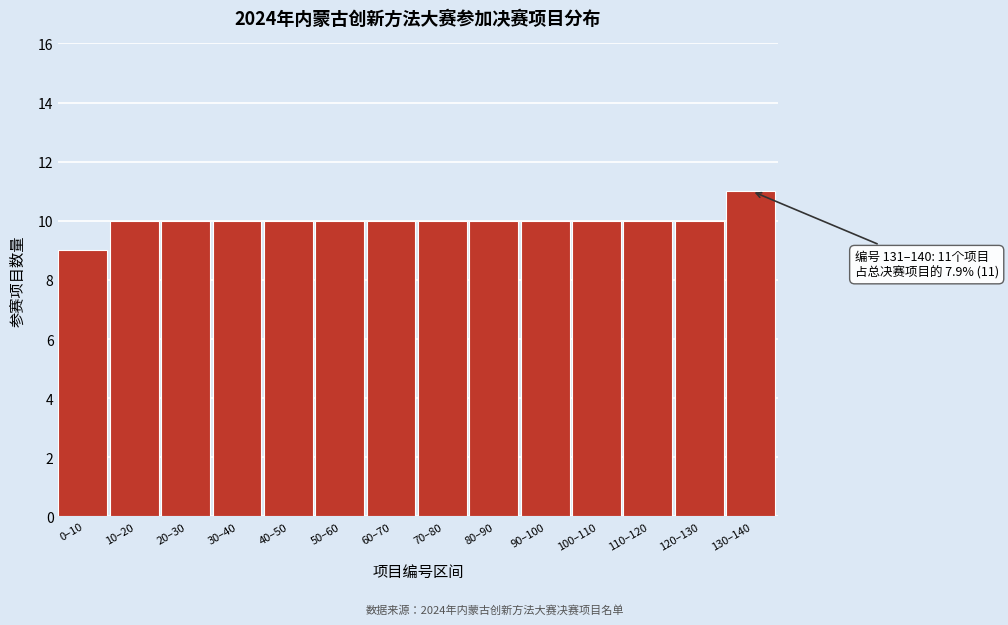

Reading right to left, transcribe all the data shown in this chart.

130–140=11	120–130=10	110–120=10	100–110=10	90–100=10	80–90=10	70–80=10	60–70=10	50–60=10	40–50=10	30–40=10	20–30=10	10–20=10	0–10=9